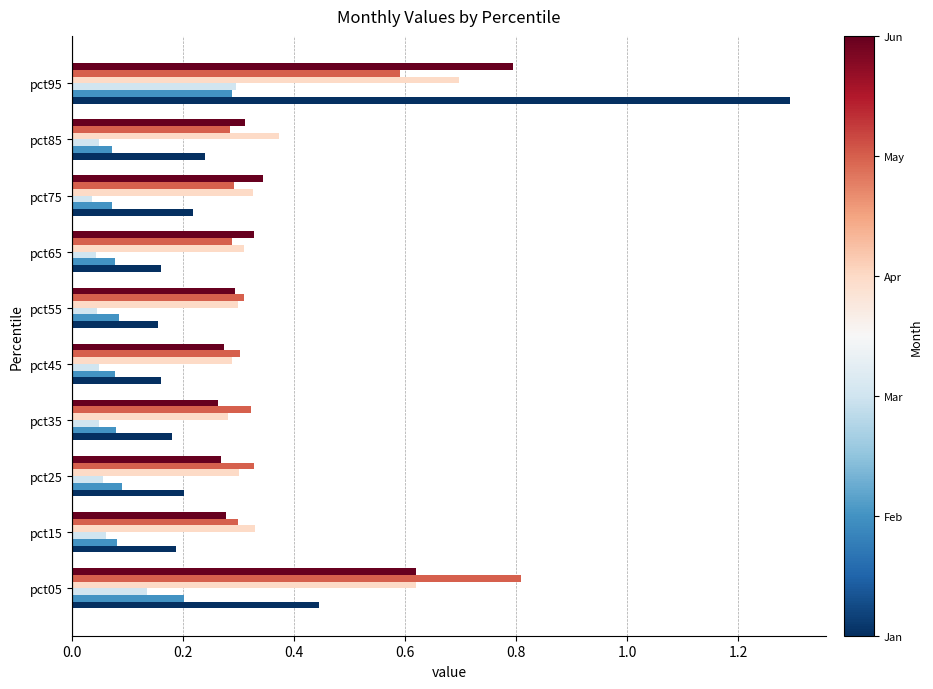

At which category is the sum across all series the highest?

pct95